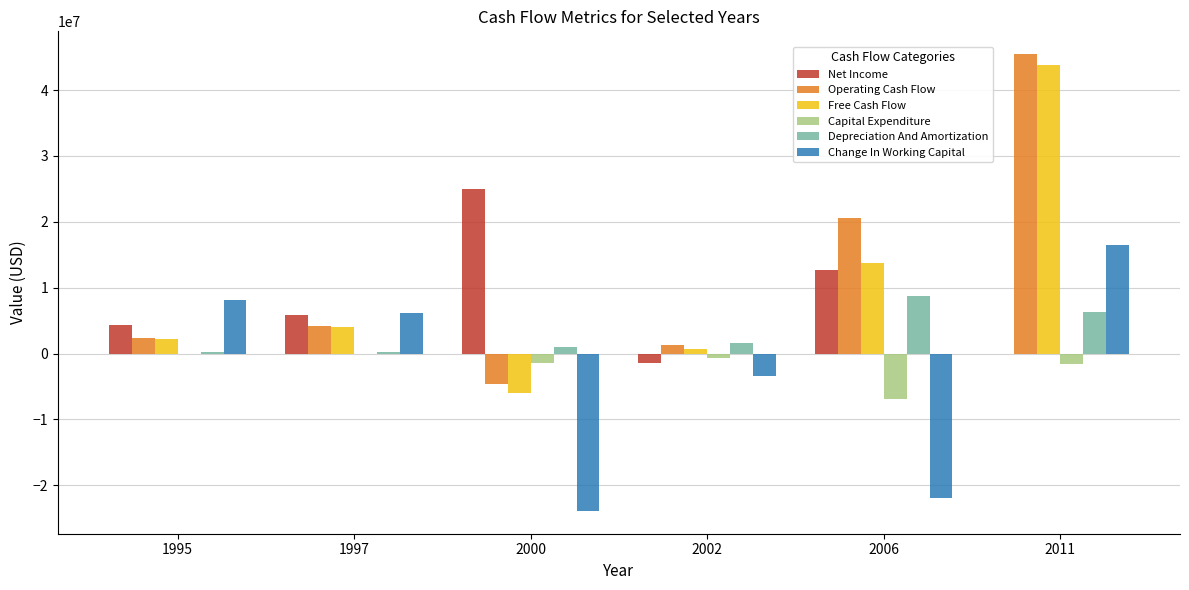

How many distinct data groups are displayed?

6